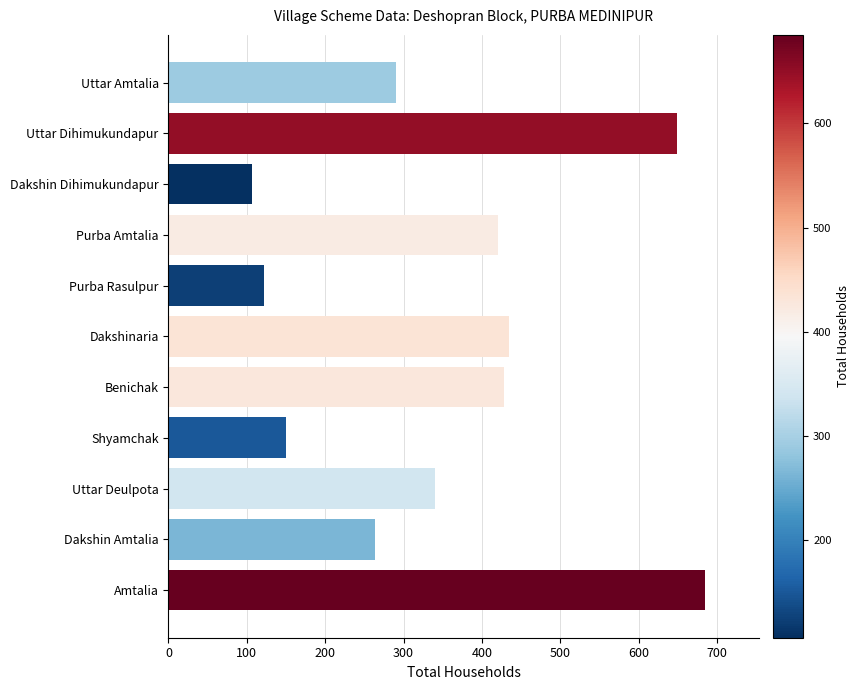

What is the change in value from Uttar Dihimukundapur to Purba Amtalia?

-229